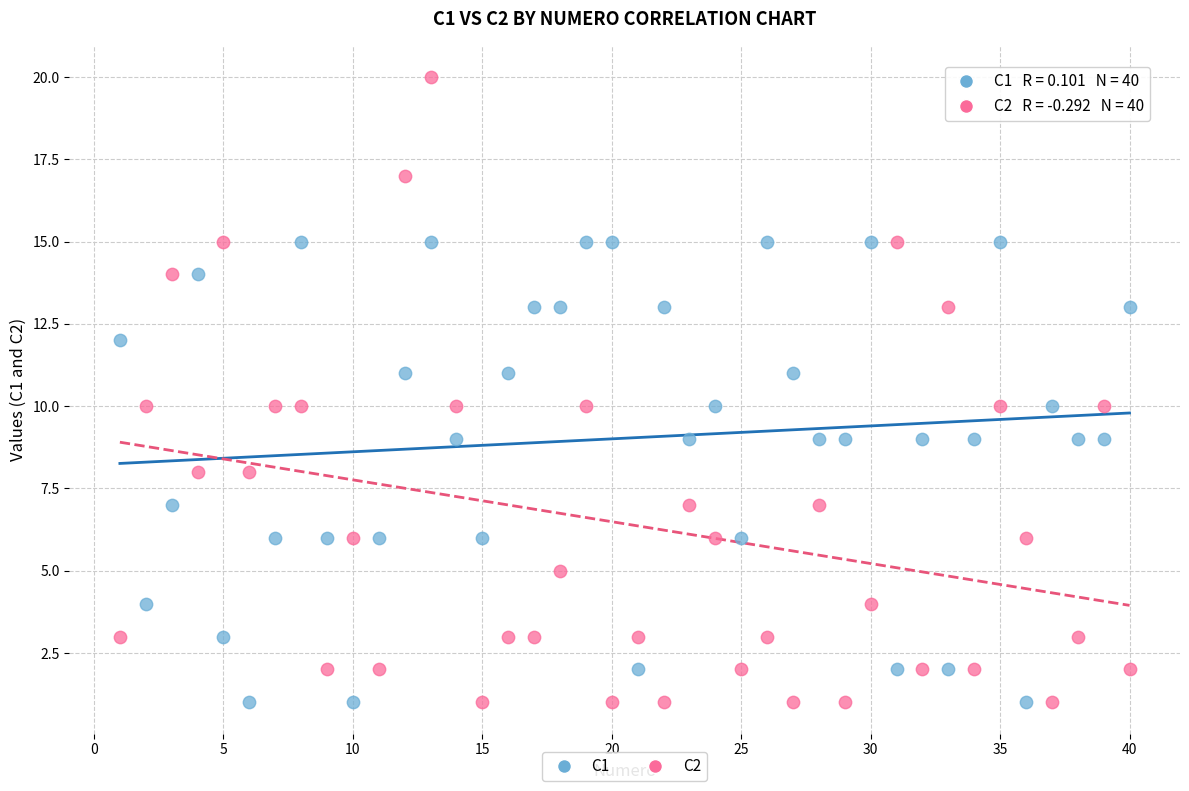

Which series reaches the maximum Y coordinate?

C2